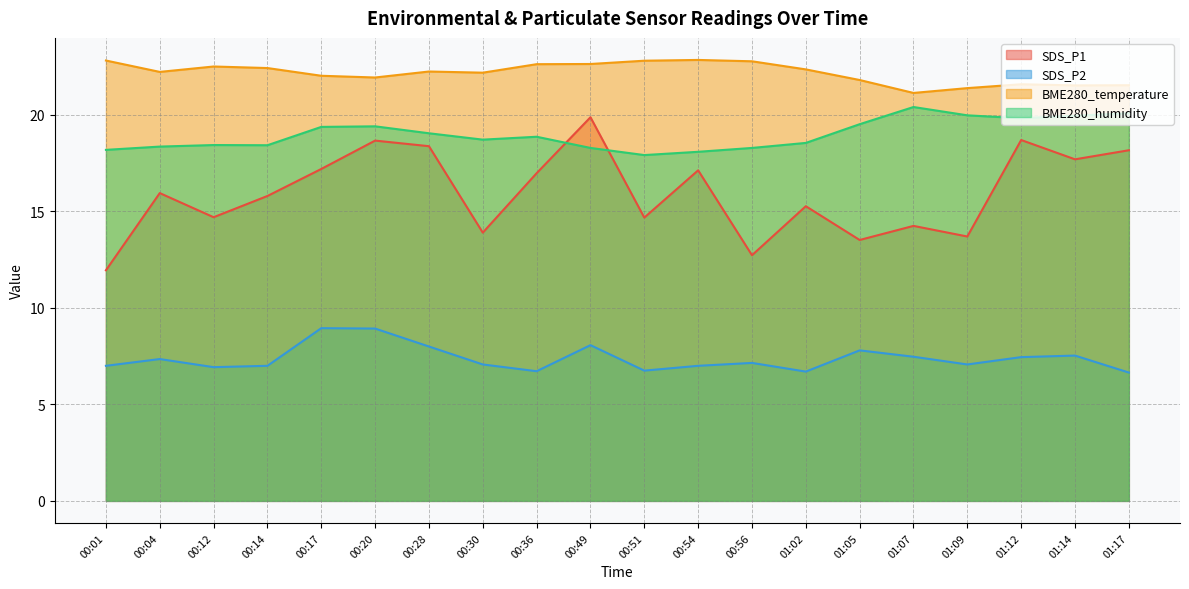

Which category has the lowest value across all series?

01:17